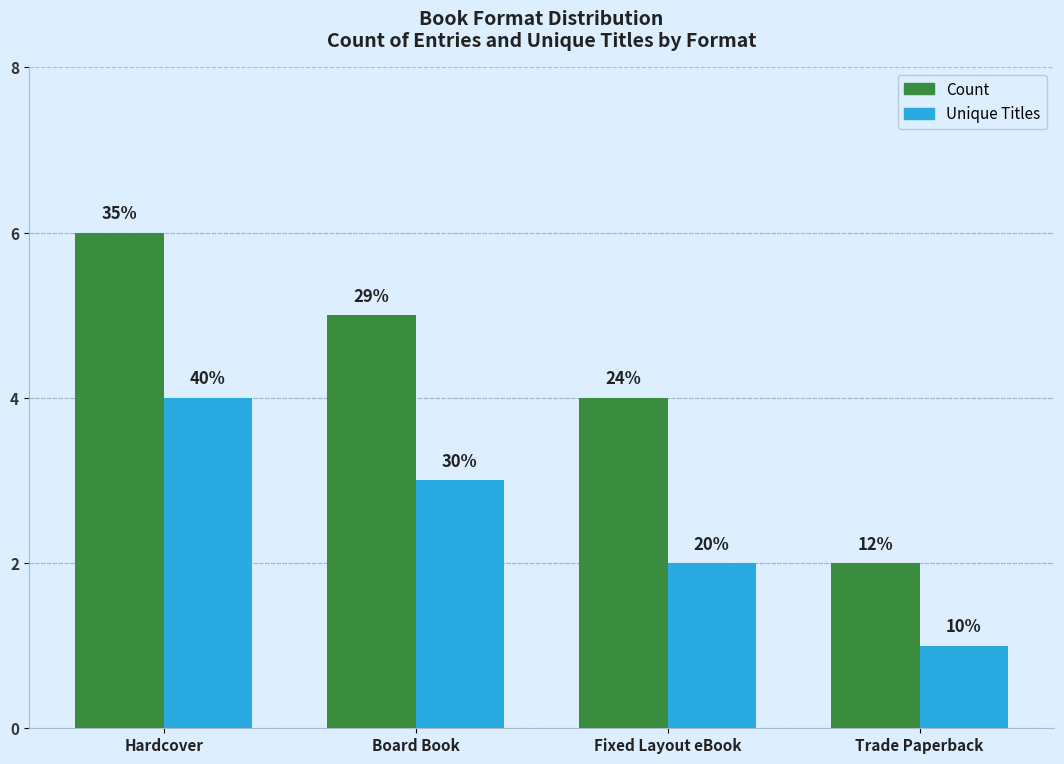

The value of Count at Fixed Layout eBook is 1. True or false?

False